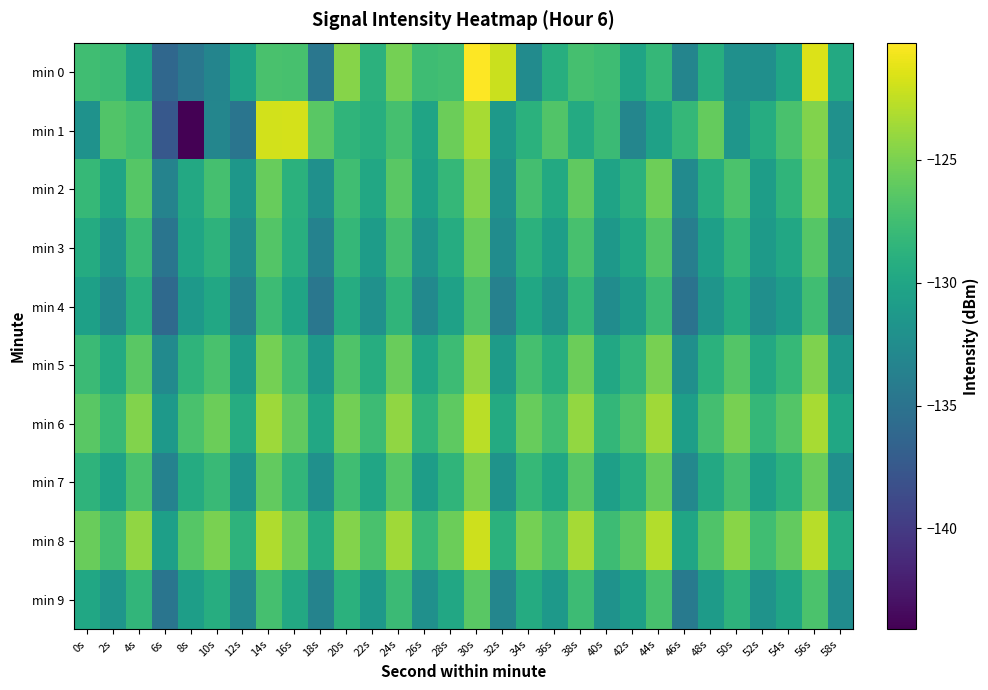

Which series changed the most between 8s and 28s?

min 1